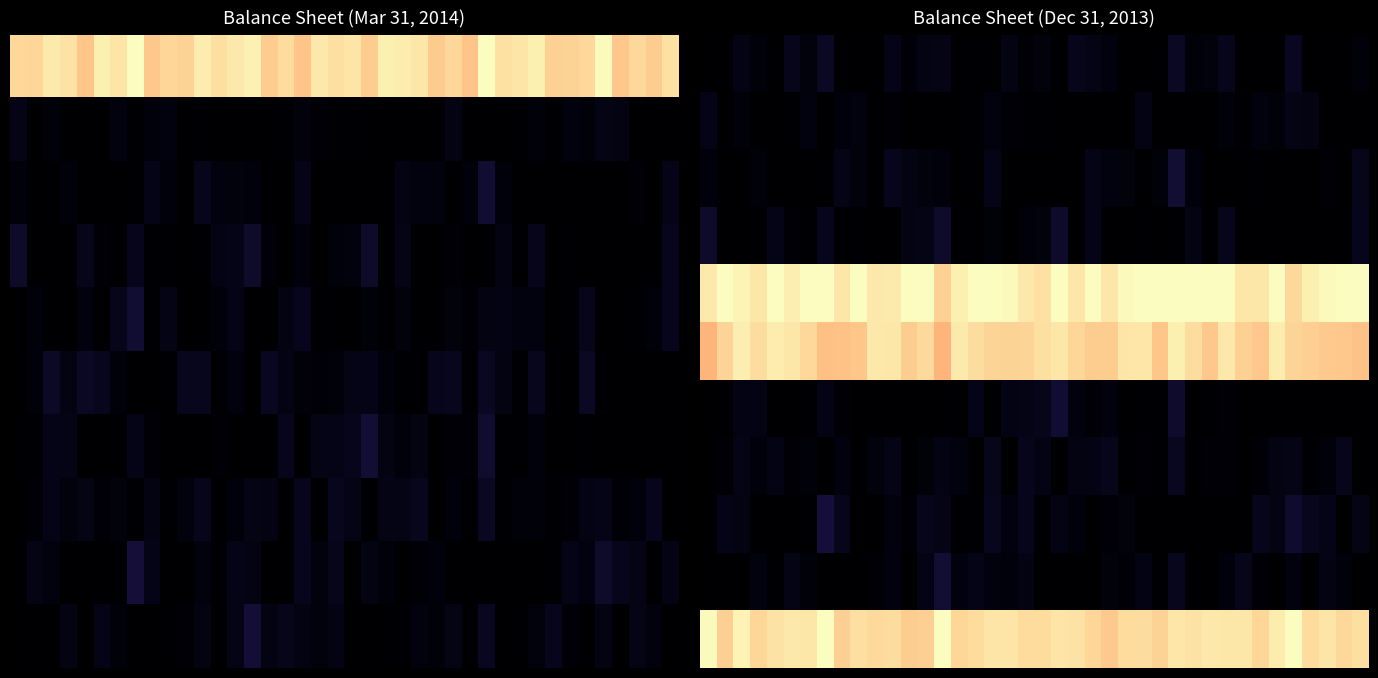

Which has a higher value, 18 or 31?

31